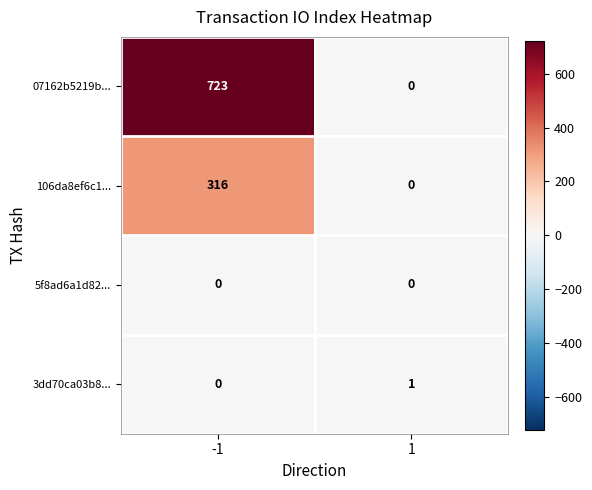

Which series has the widest spread of values?

07162b5219b...